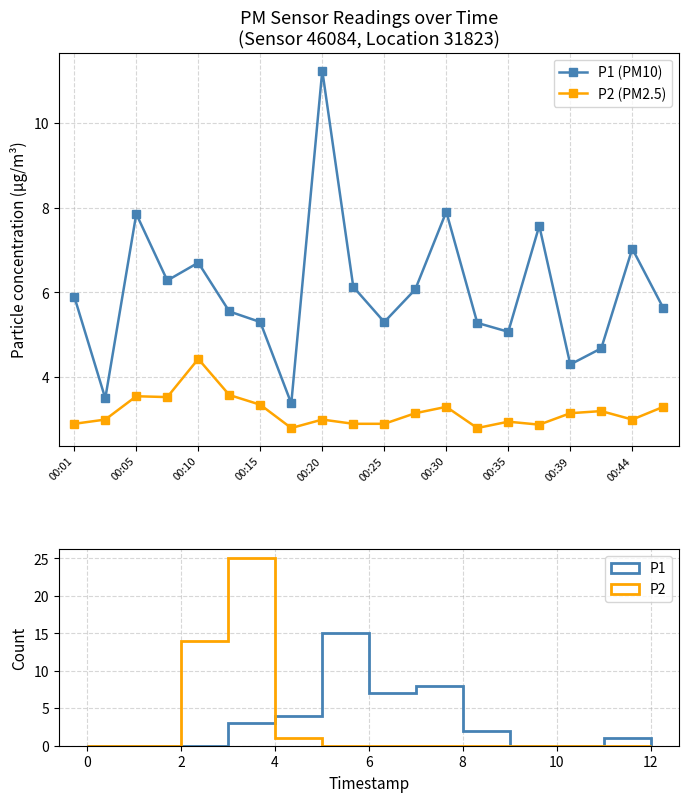

What is the value of the P2 (PM2.5) point at the 7th from the left?

3.4